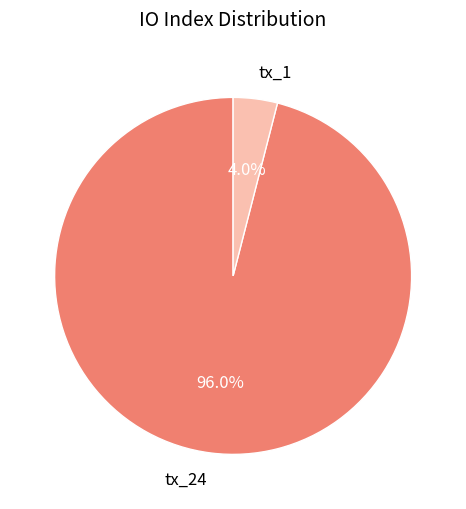

To the nearest percent, what percentage of the pie is tx_1?

4%